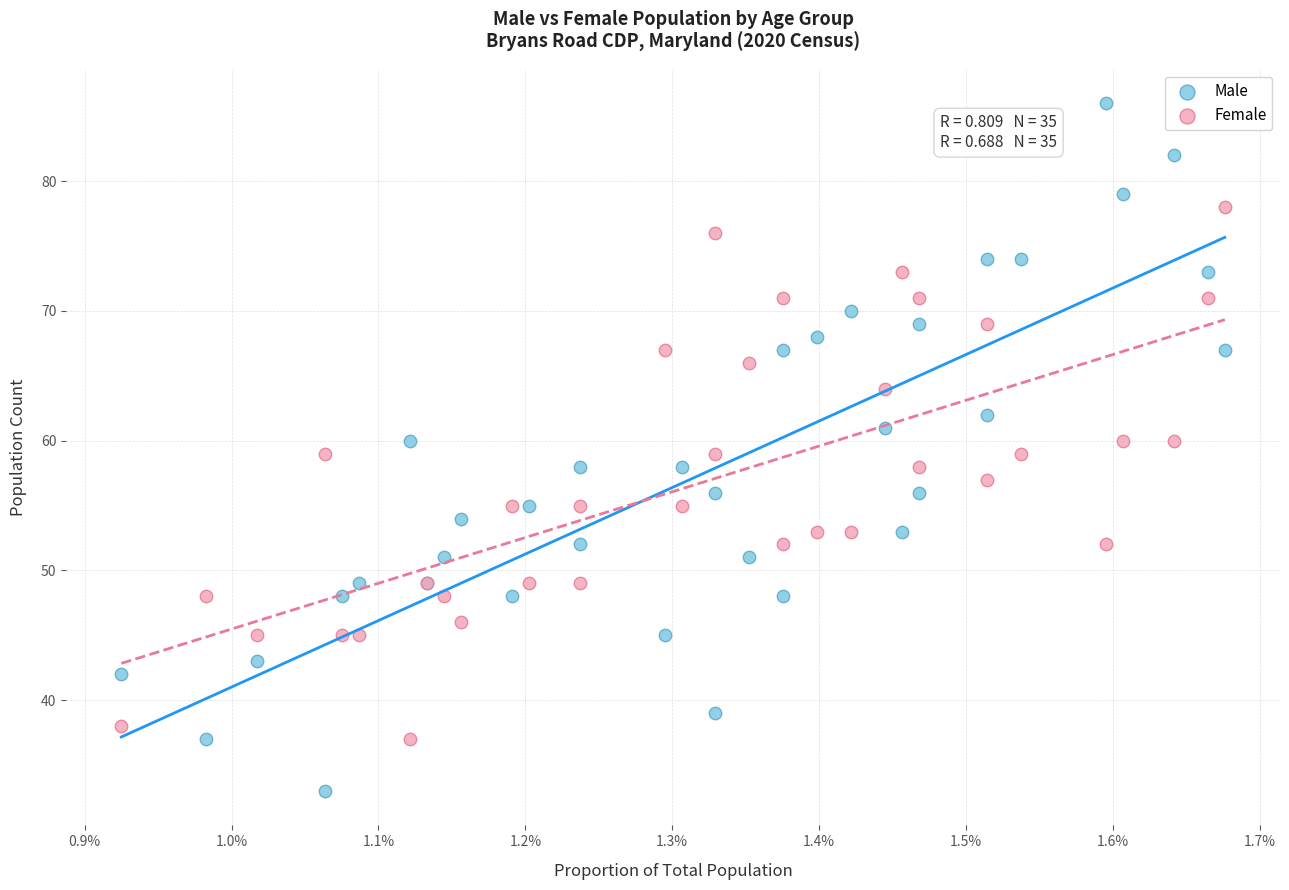

Which series contains the highest Y value?

Male